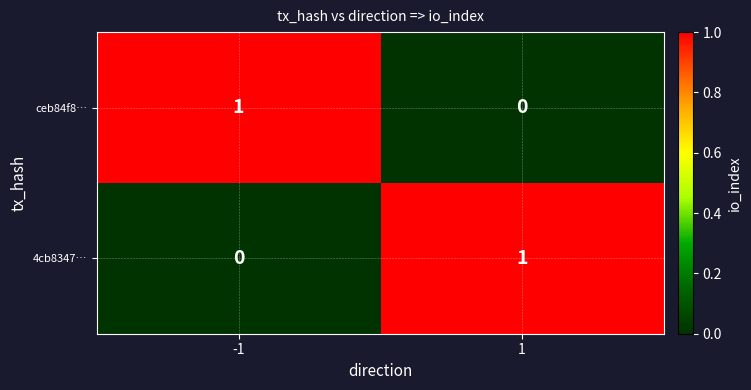

At -1, list the series in order from smallest to largest.

4cb8347…, ceb84f8…